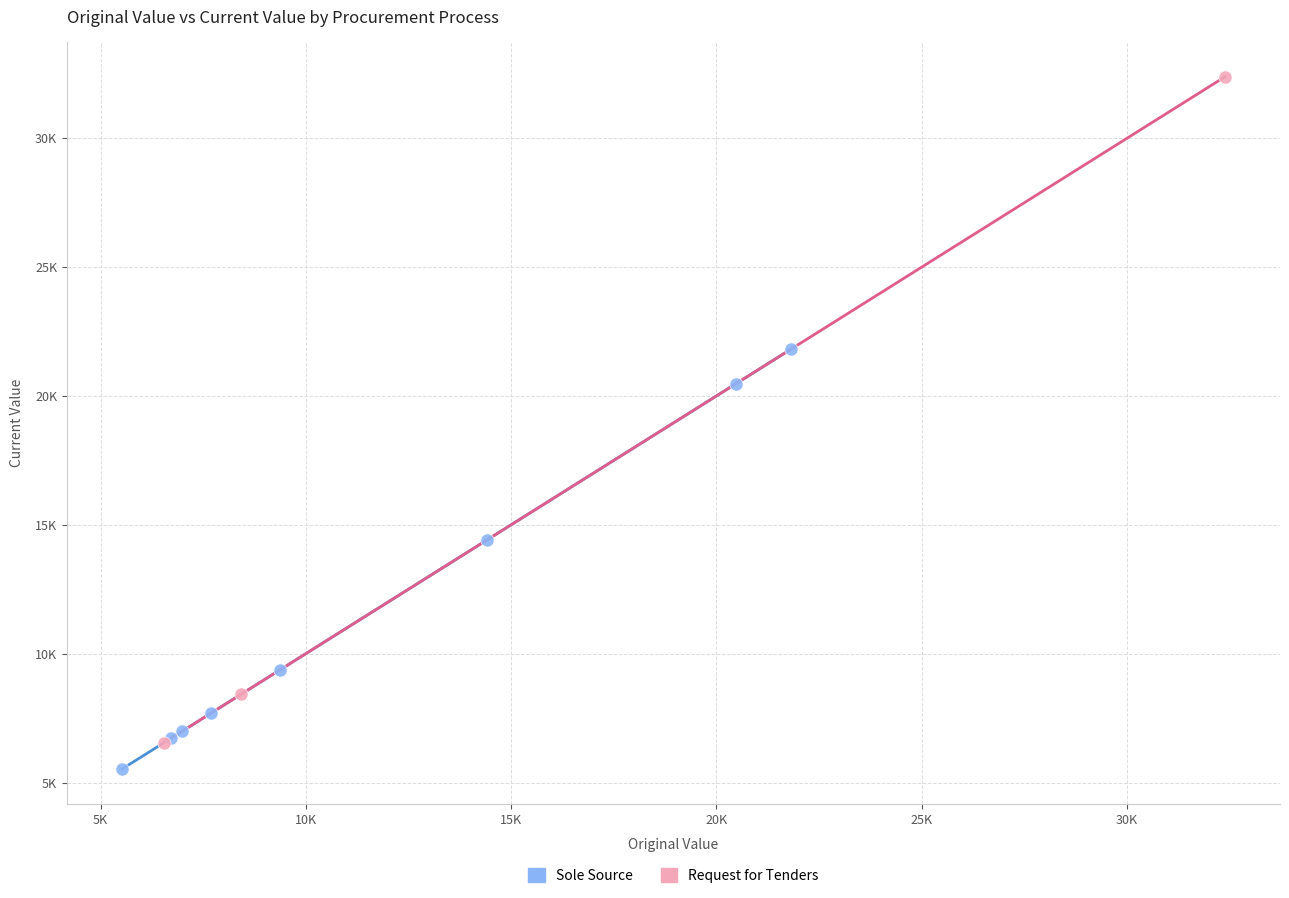

Which series has the largest Y range (max minus min)?

Request for Tenders